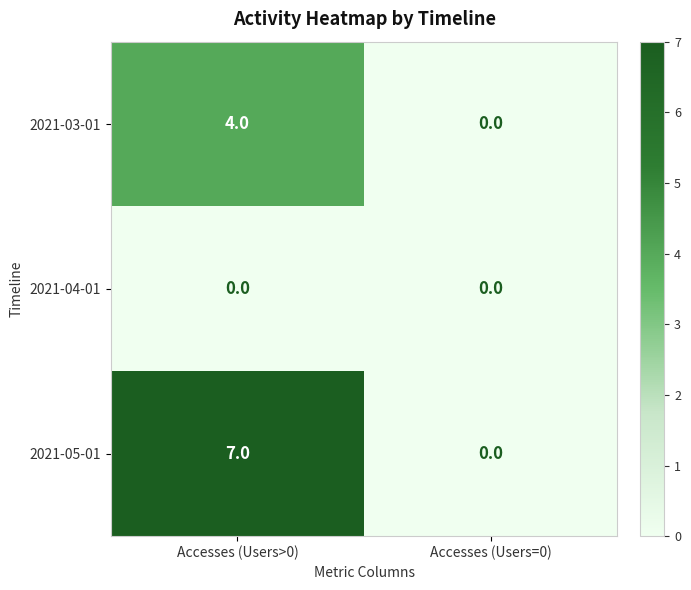

What is the maximum value for 2021-03-01?

4